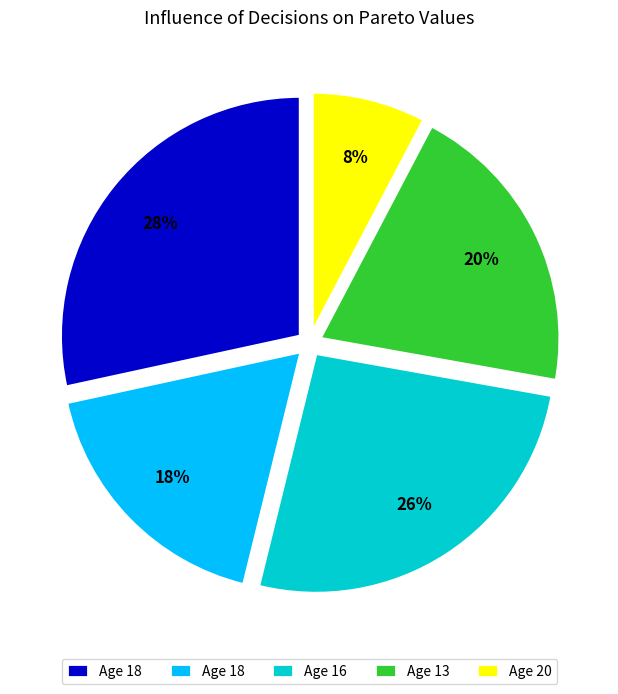

Does any single category account for the majority?

No